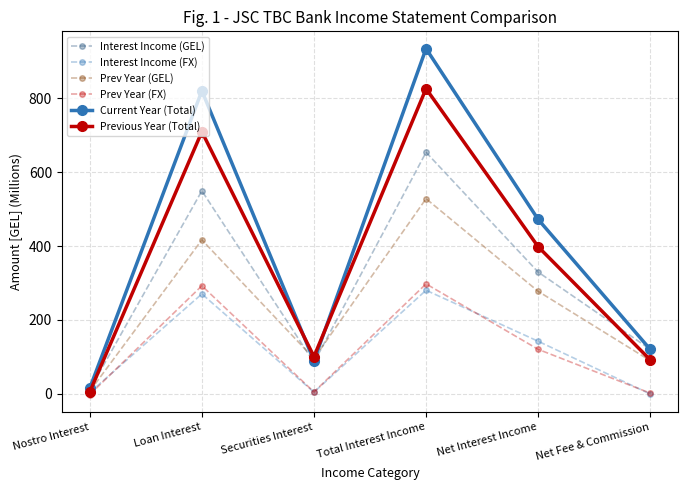

What is the label of the 1st point from the left?

Nostro Interest